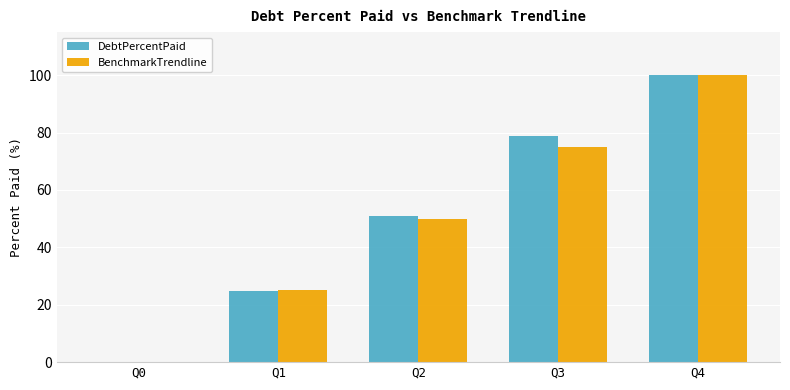

Is it true that BenchmarkTrendline equals 101.0 at Q3?

False